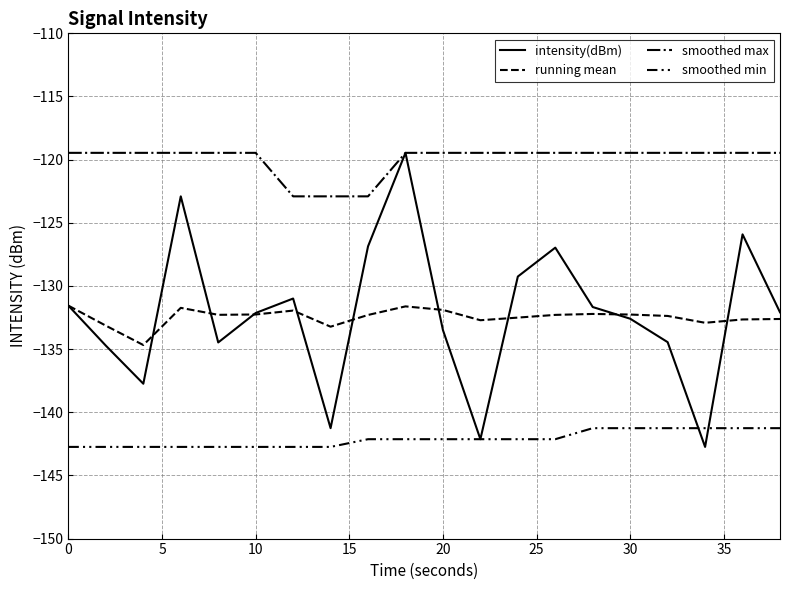

Does the chart have visible grid lines?

Yes